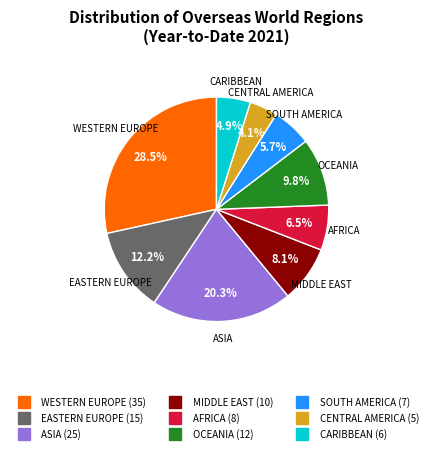

Is there any slice that represents more than half of the pie?

No